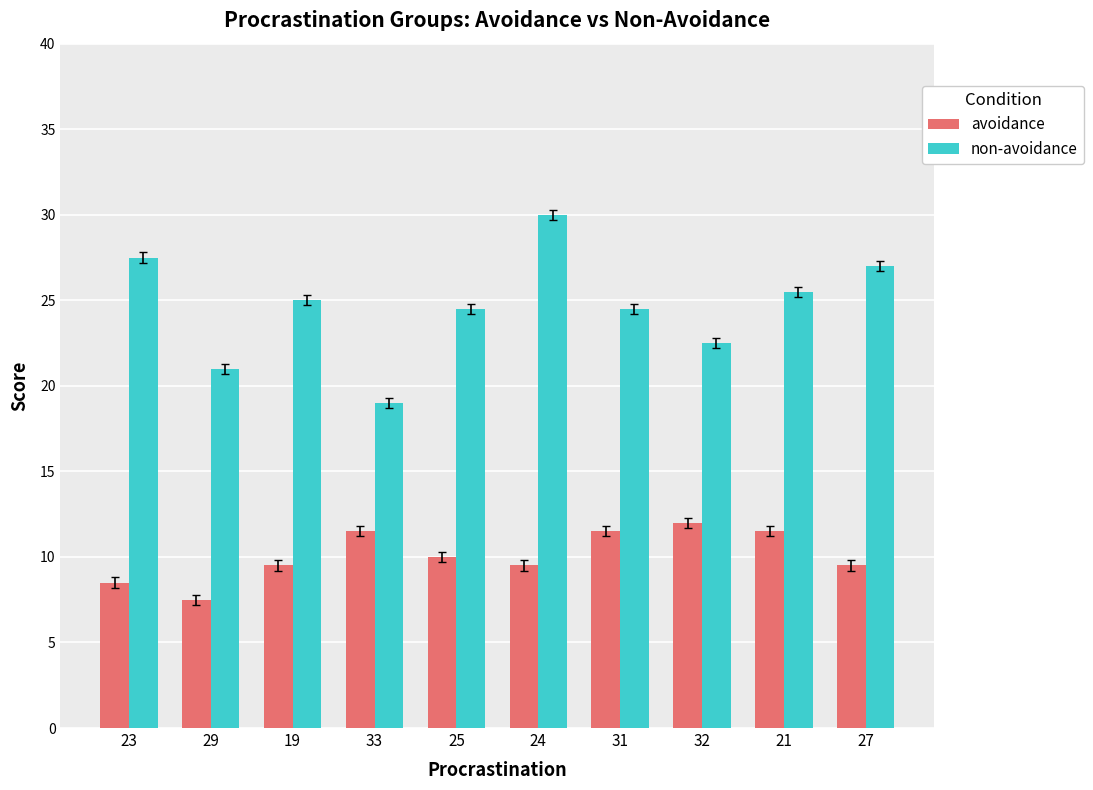

How many avoidance values are between 9 and 11?

4